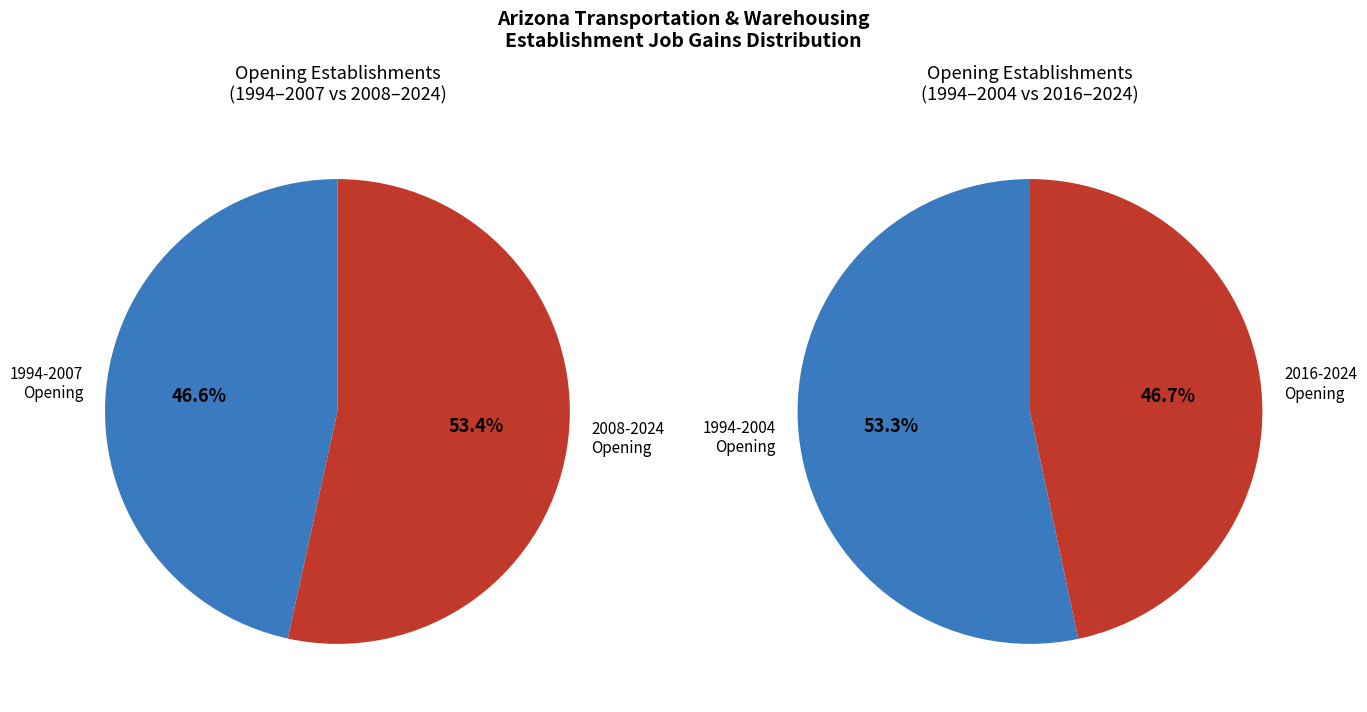

Does 2002 represent more than half of the total?

No